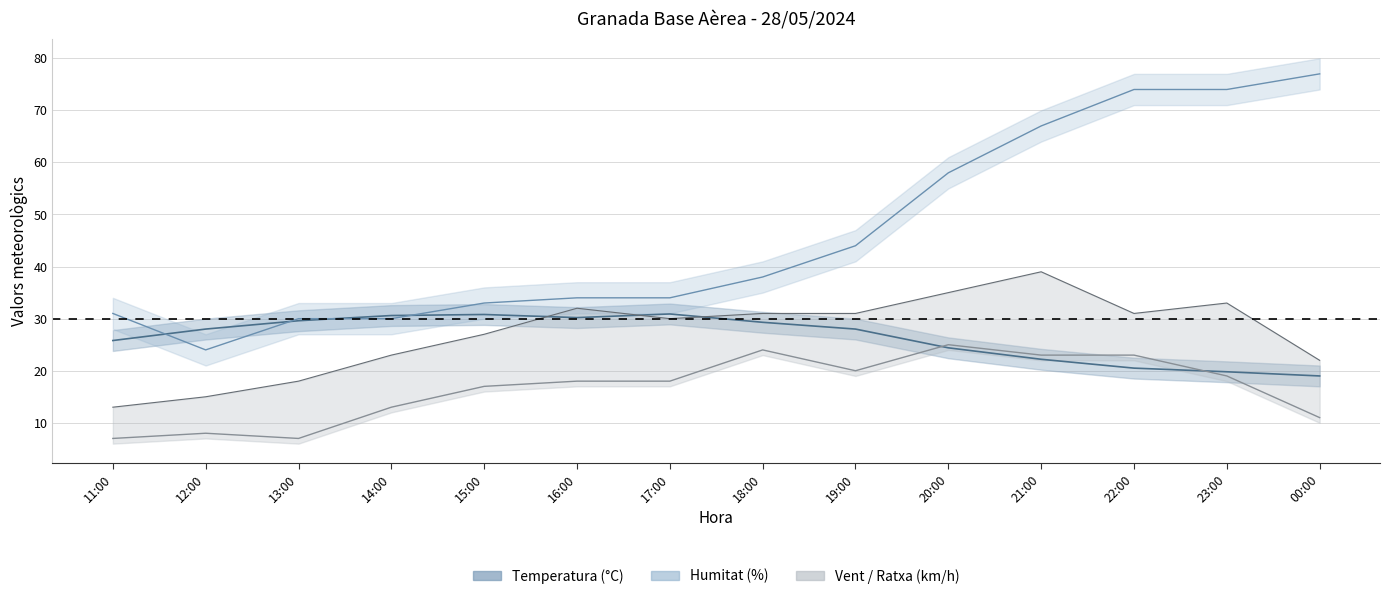

What is the value of the Temperatura point at the 1st from the left?

25.8